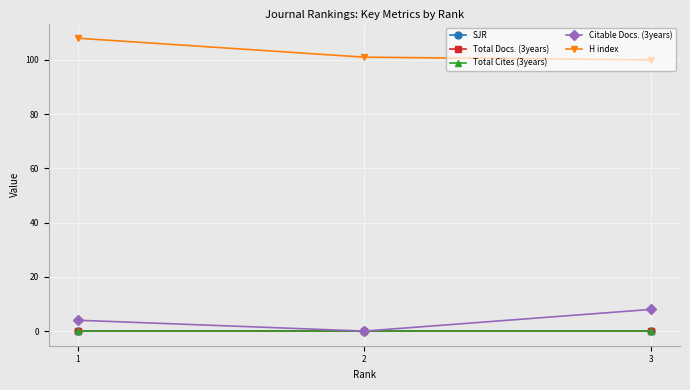

Does the chart have visible grid lines?

Yes